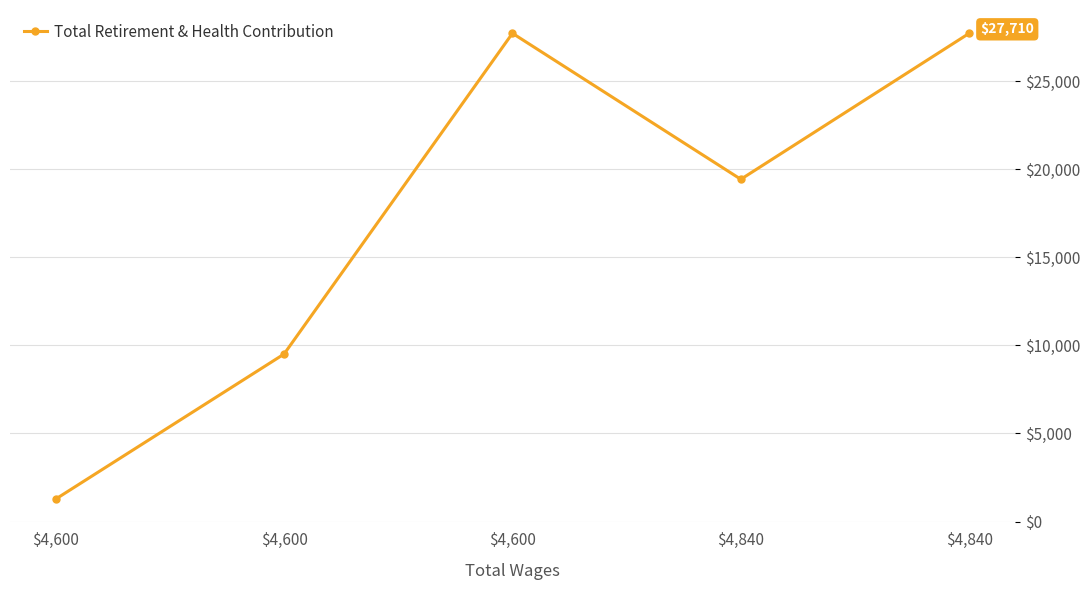

Reading left to right, what are all the values shown in this chart?

$4,600=1274	$4,600=9506	$4,600=27710	$4,840=19424	$4,840=27710